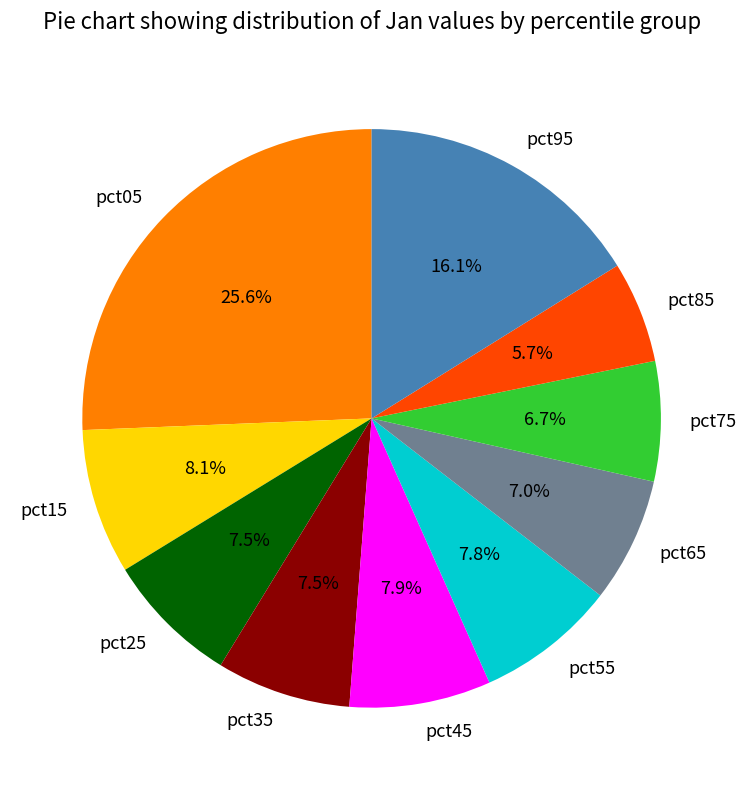

To the nearest percent, what is the combined percentage of pct95 and pct15?

24%